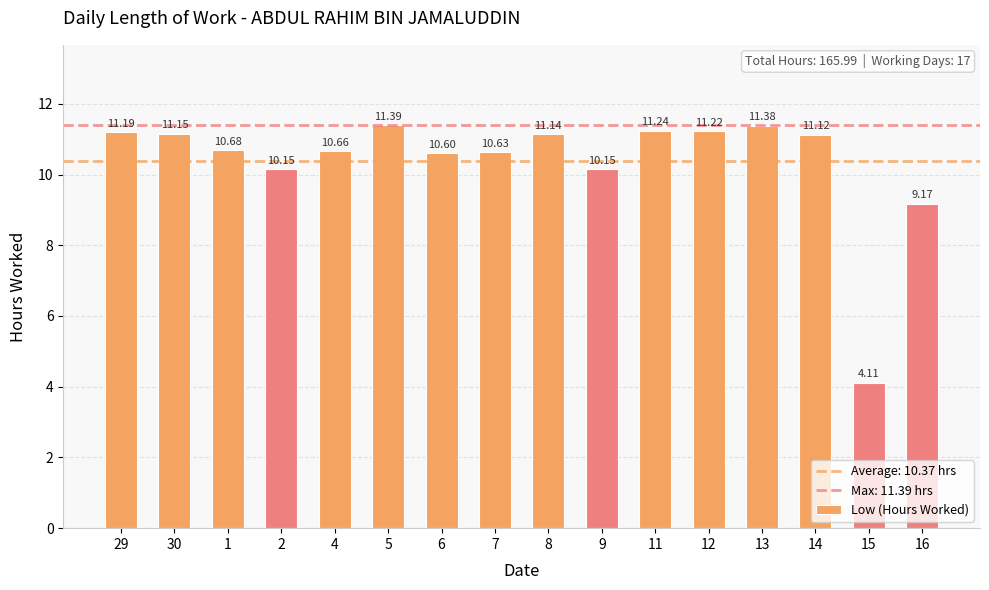

What position from the left is 15?

15